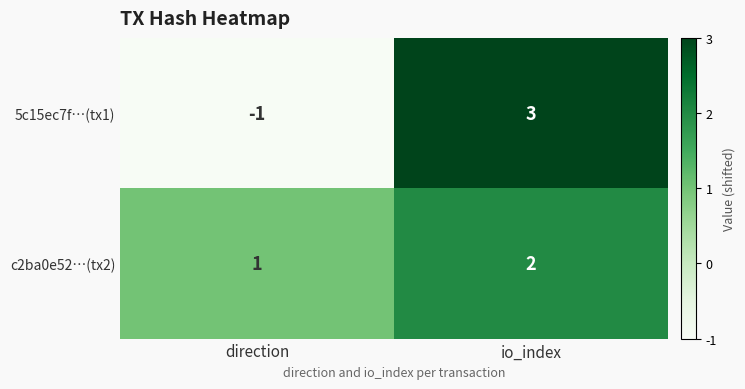

The value of c2ba0e52…(tx2) at io_index is 1. True or false?

False